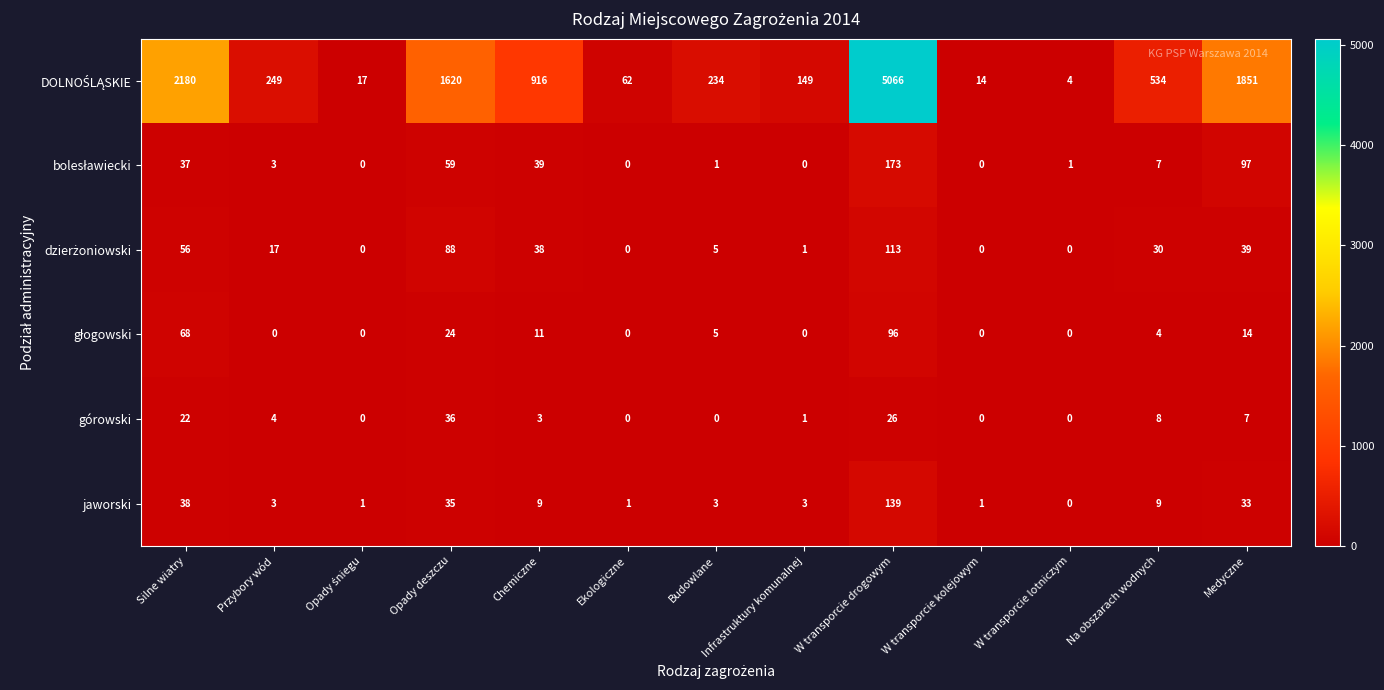

True or false: górowski has a value of 23 at Budowlane.

False